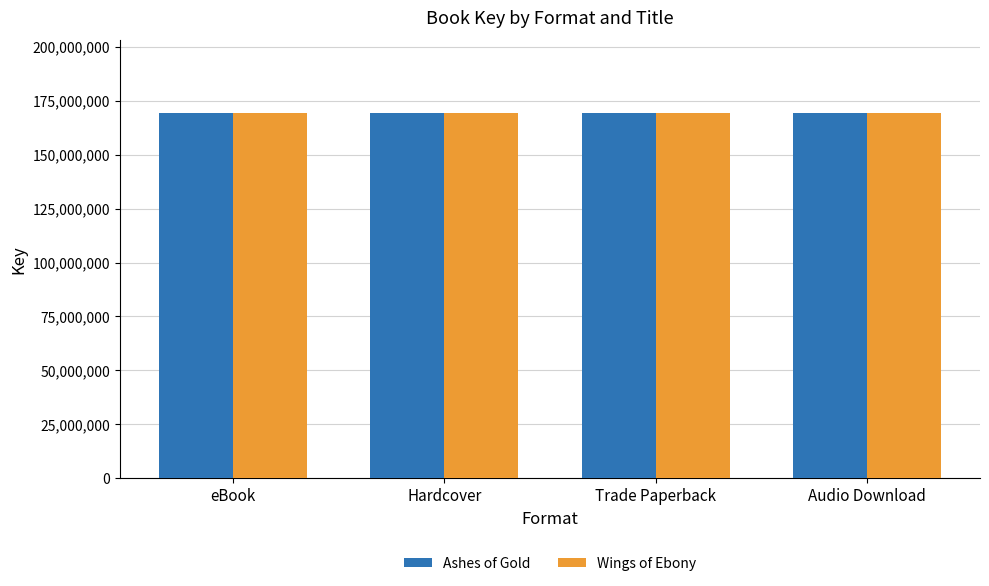

What is the total value across all series at Audio Download?

338422370